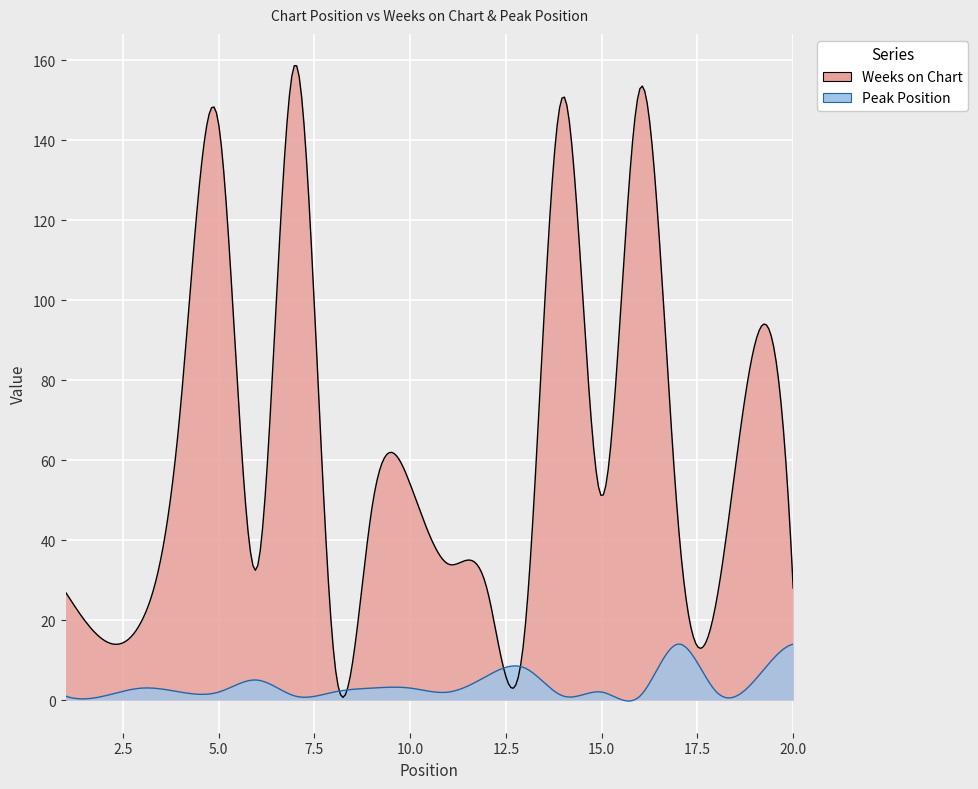

Reading left to right, extract all data points from this chart.

Weeks on Chart: 27	15	20	73	144	33	159	12	48	54	34	28	18	151	51	153	44	25	89	28
Peak Position: 1	1	3	2	2	5	1	2	3	3	2	6	8	1	2	1	14	2	5	14